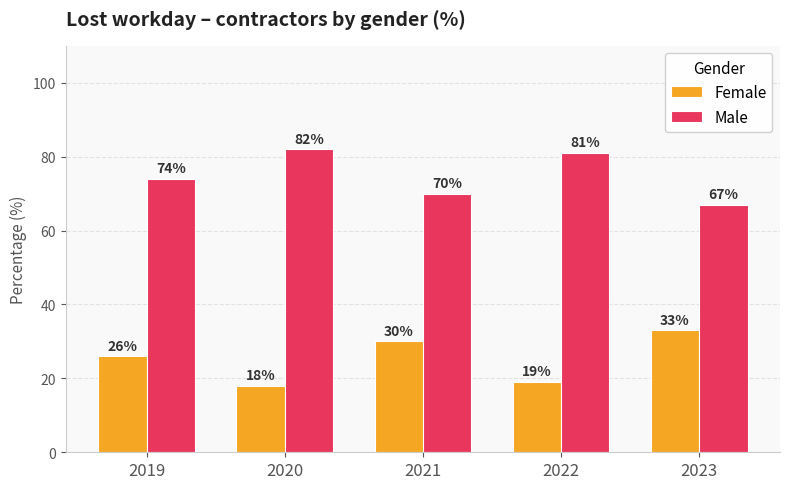

What is the value of the Female bar at the 2nd from the left?

18